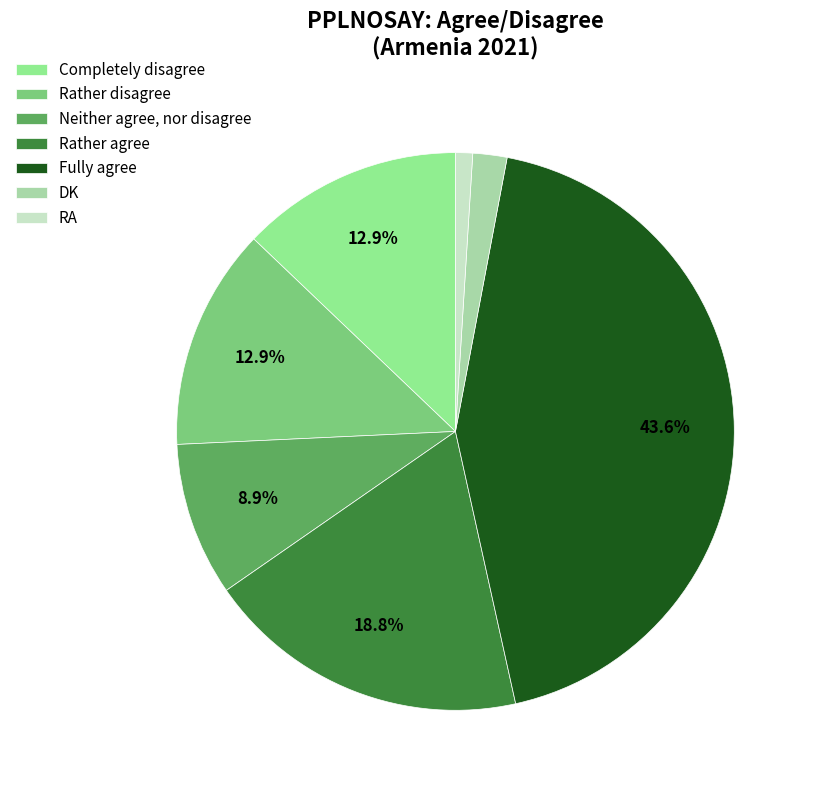

True or false: Neither agree, nor disagree accounts for 9% of the total.

True